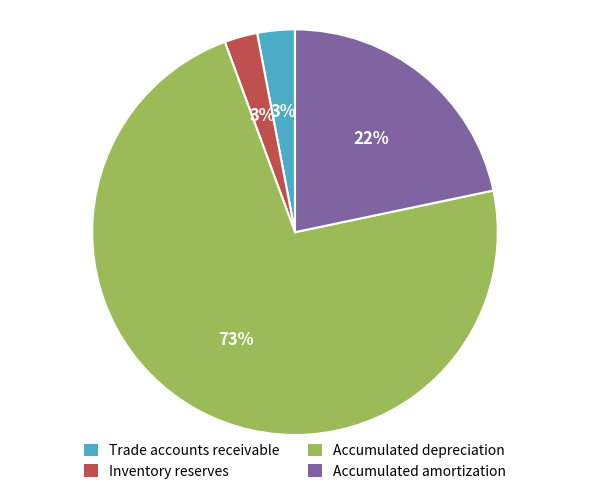

True or false: Accumulated depreciation accounts for 73% of the total.

True